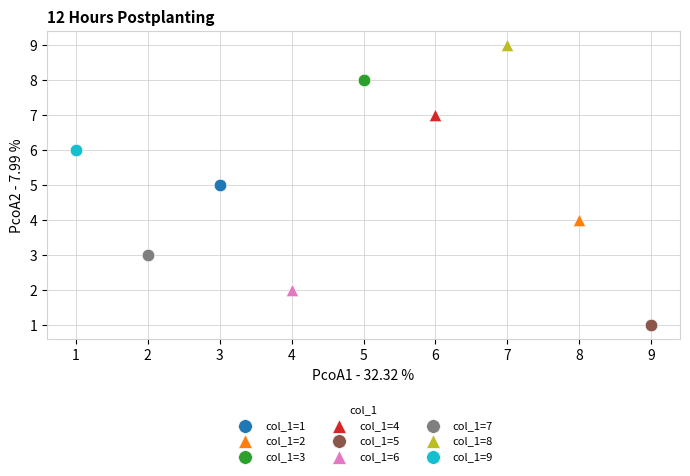

Which series reaches the minimum Y coordinate?

col_1=5